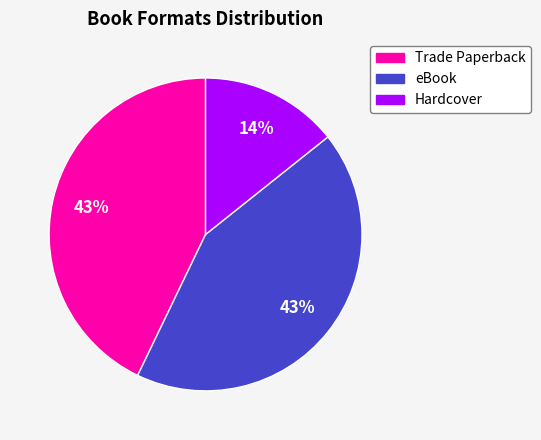

How many segments does this pie chart have?

3